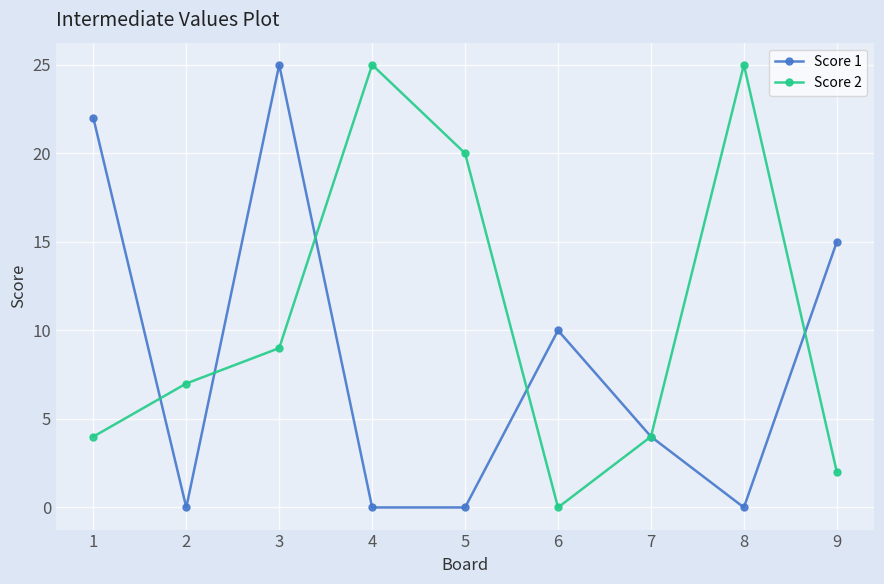

What is the spread (max minus min) of values at 8?

25